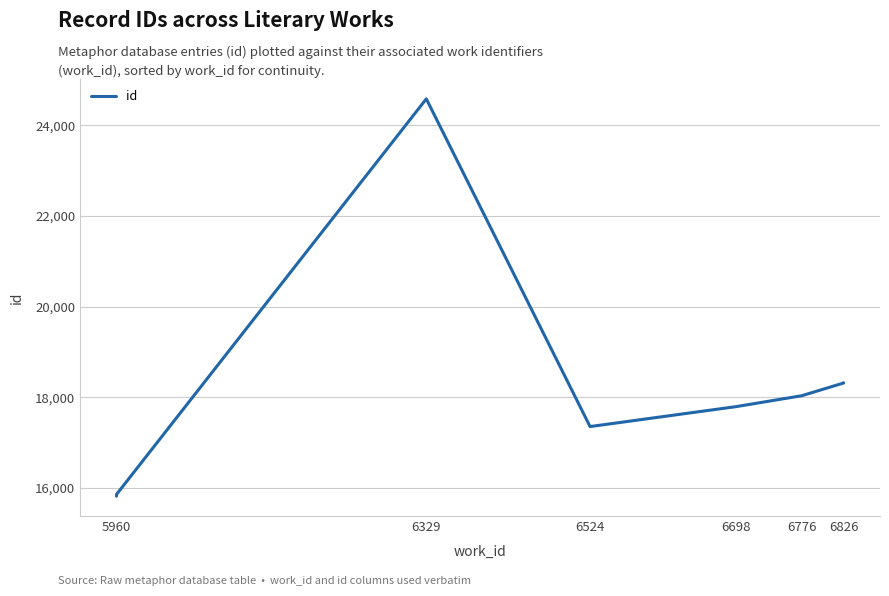

Reading left to right, what are all the values shown in this chart?

15817	15846	15848	15854	24580	17352	17792	18032	18313	18318